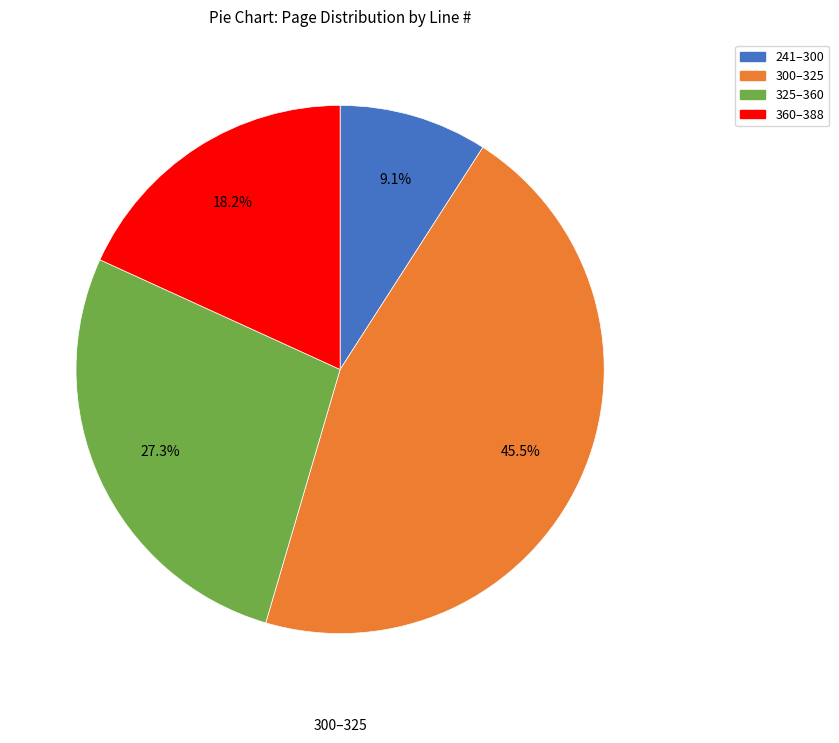

To the nearest percent, what is the difference between the largest and smallest slice percentages?

36%